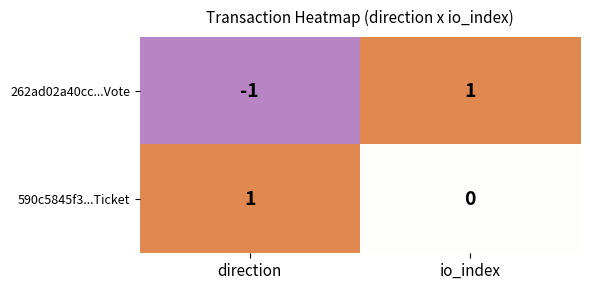

List the labels in order of 262ad02a40cc...Vote value, largest first.

io_index, direction